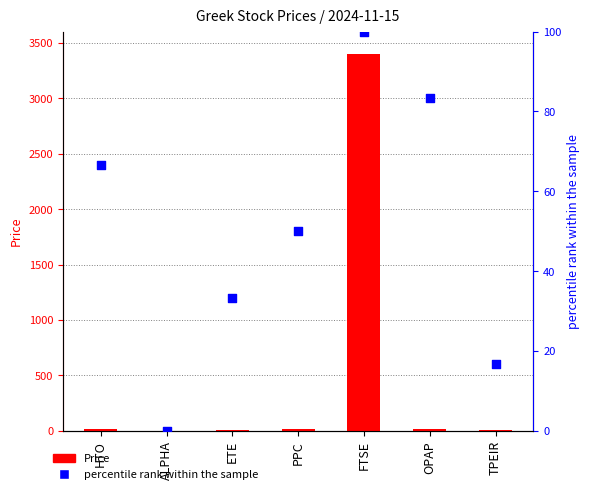

What is the total value across all series at ALPHA?

1.6